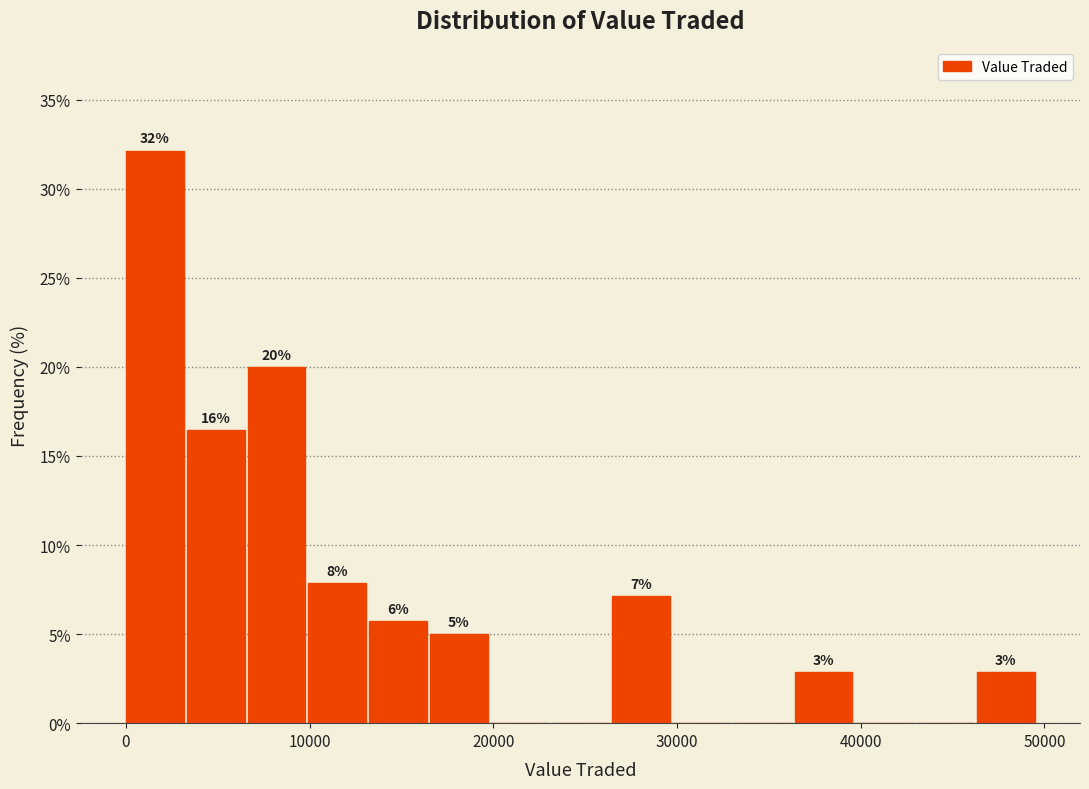

Read against the x-axis, roughly where is the centre of the tallest bar?

2000